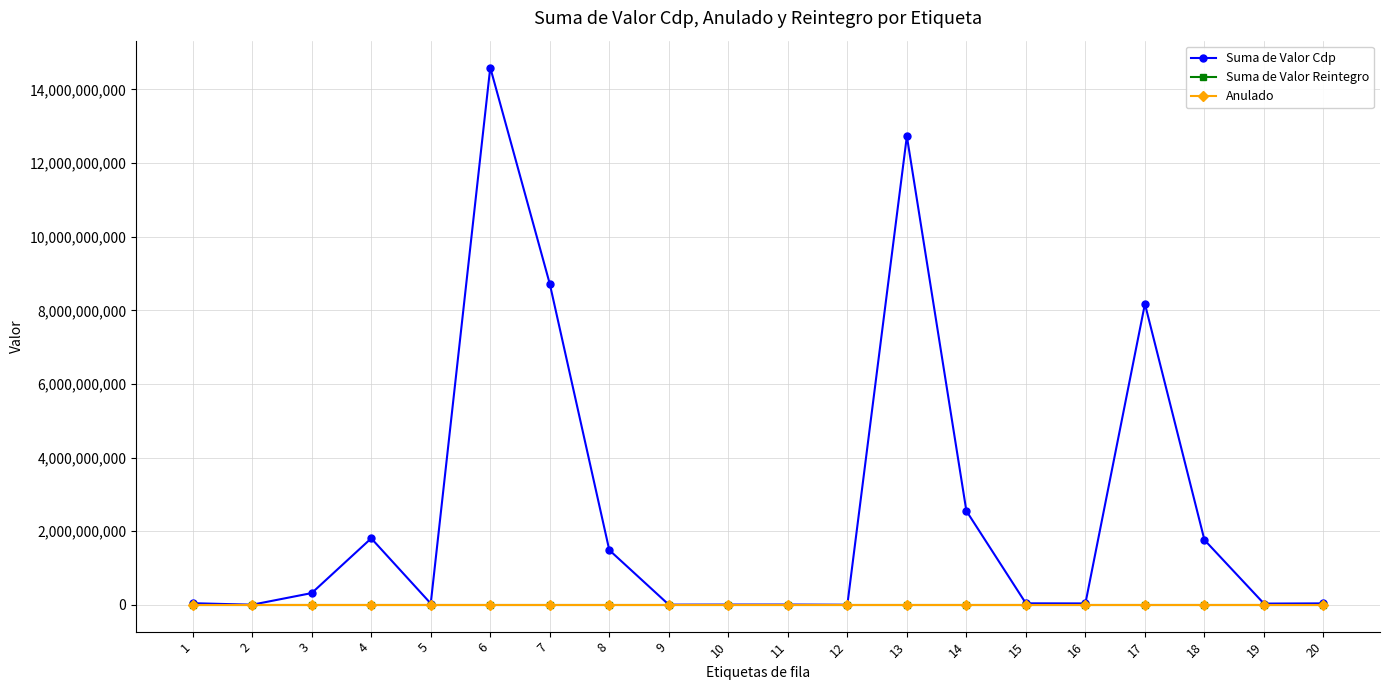

True or false: Anulado and Suma de Valor Reintegro cross at least once.

False